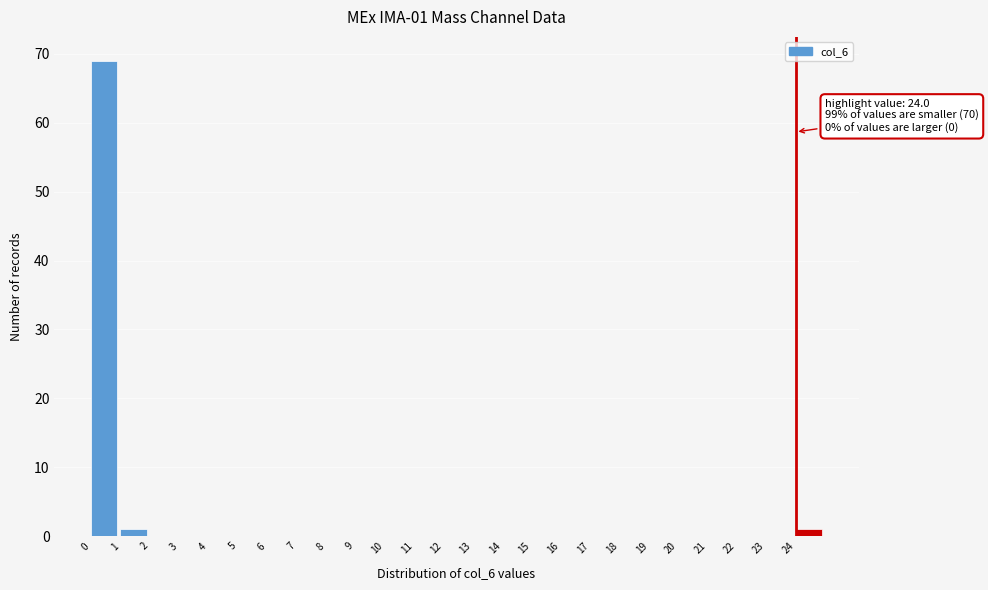

Which range on the x-axis has the tallest bar?

0 to 1